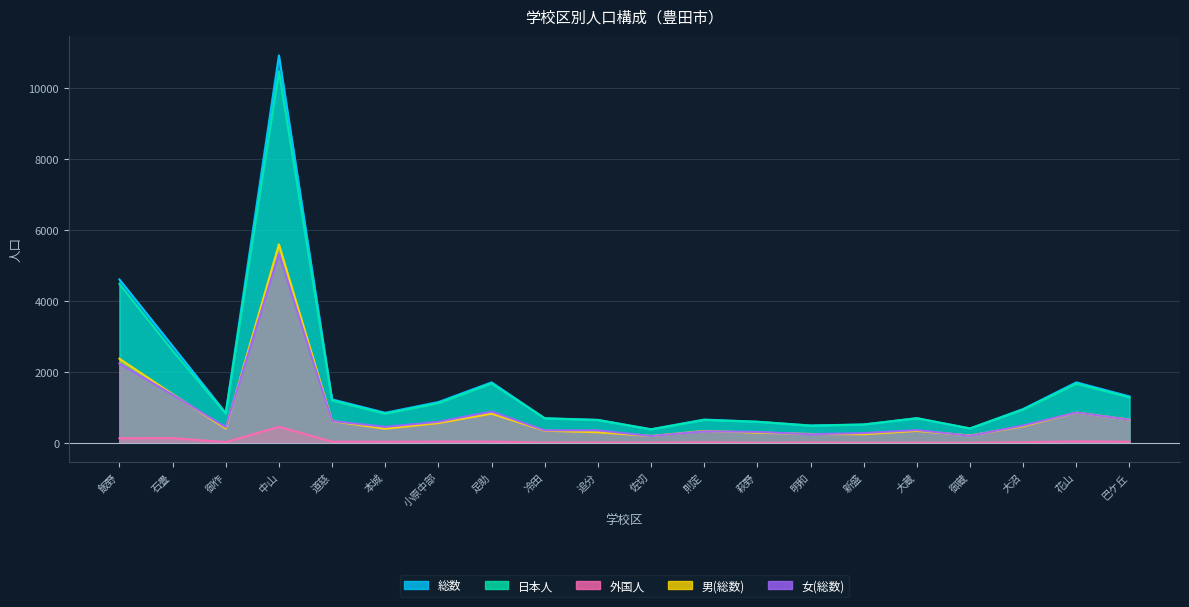

How many lines are shown in the chart?

5